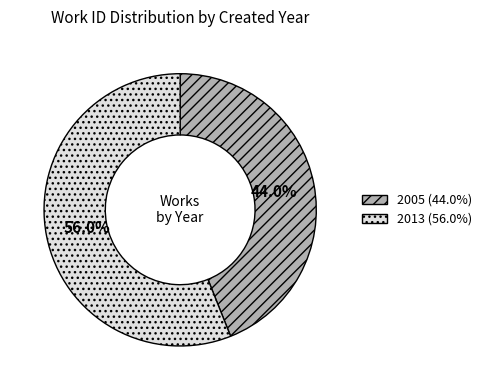

Which slice is the largest?

2013